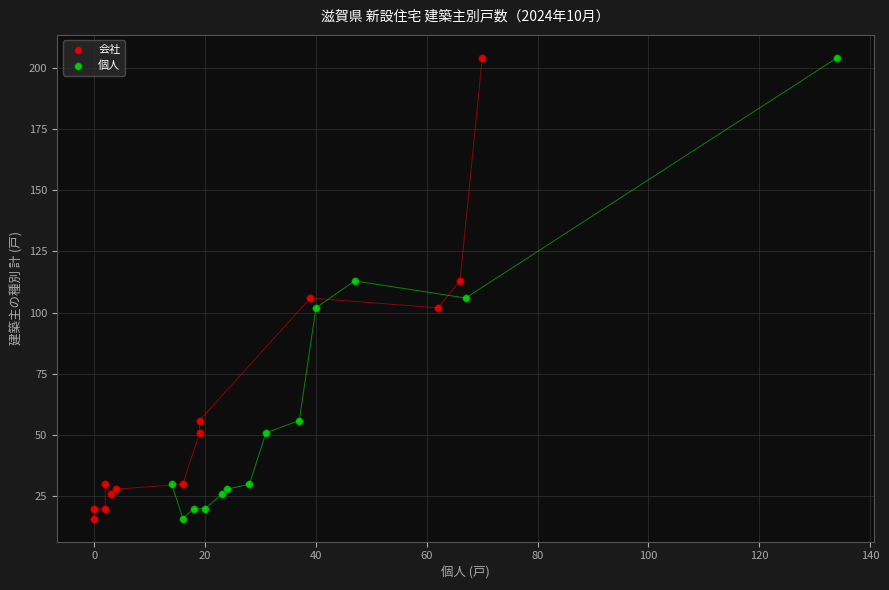

What are all the series names shown in the legend?

会社, 個人